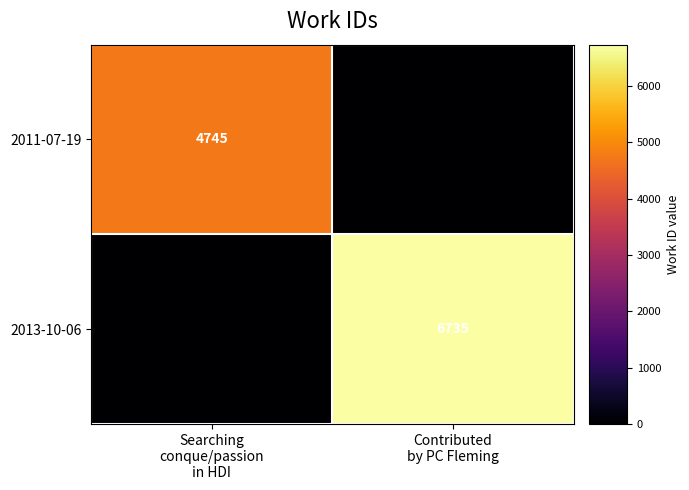

What is the sum of the 2013-10-06 values at Searching conque/passion in HDI and Contributed by PC Fleming?

6735